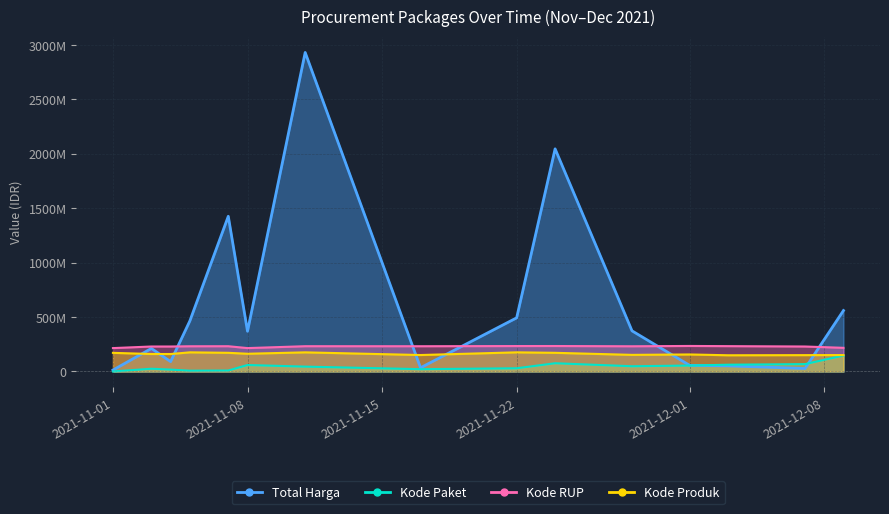

Where do Kode Paket and Total Harga first cross each other?

2021-12-01 and 2021-12-03